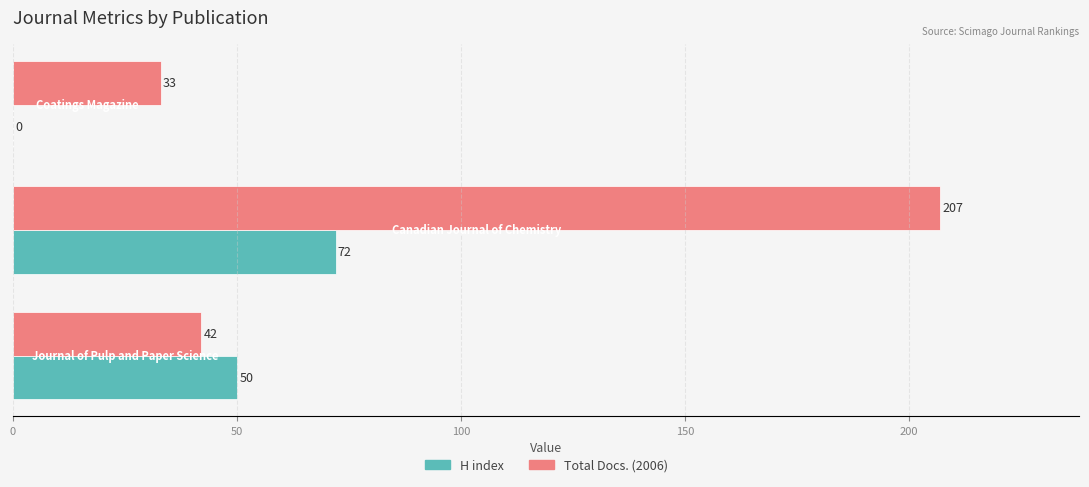

What is the sum of all H index values?

122